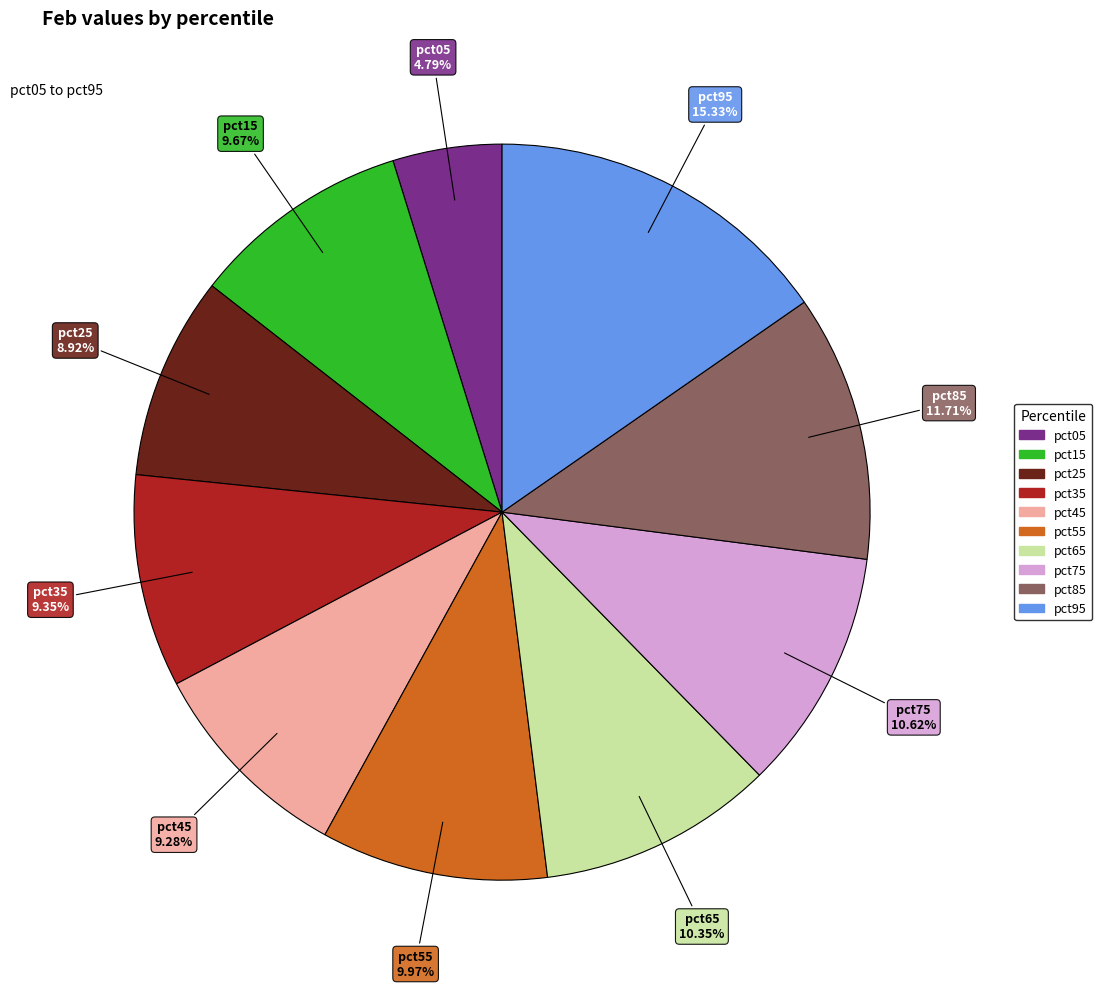

Which category has the smallest portion of the pie?

pct05